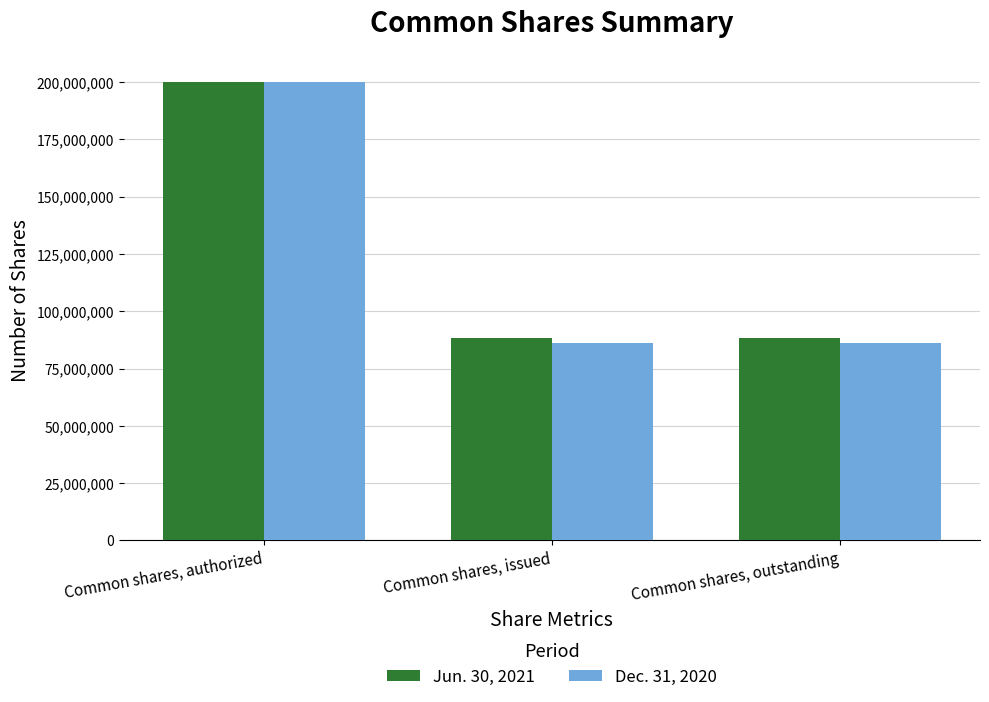

What is the label of the 1st bar from the left?

Common shares, authorized